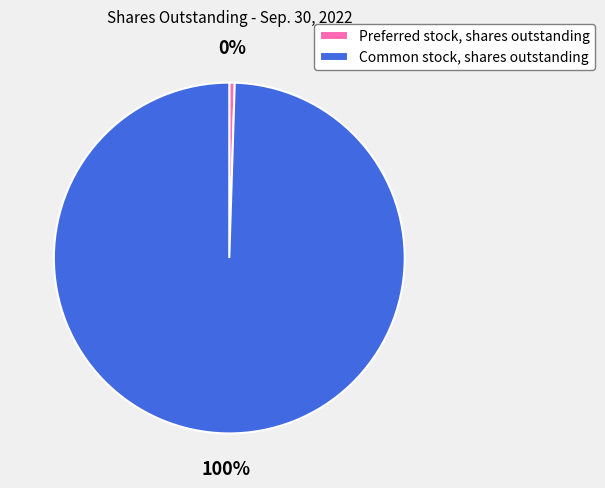

To the nearest percent, what is the average slice percentage?

50%